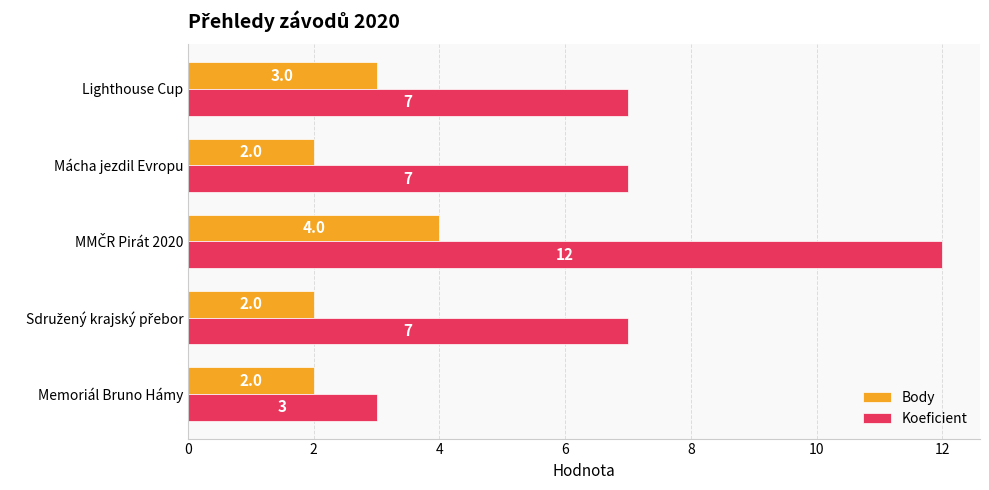

Which series has the largest total across all categories?

Koeficient